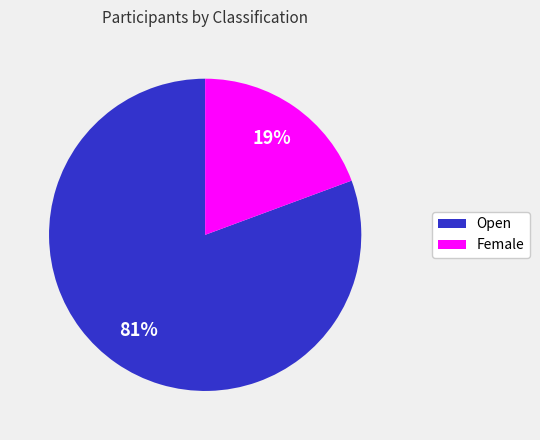

Approximately how many times larger is the value at Female compared to Open?

0.2